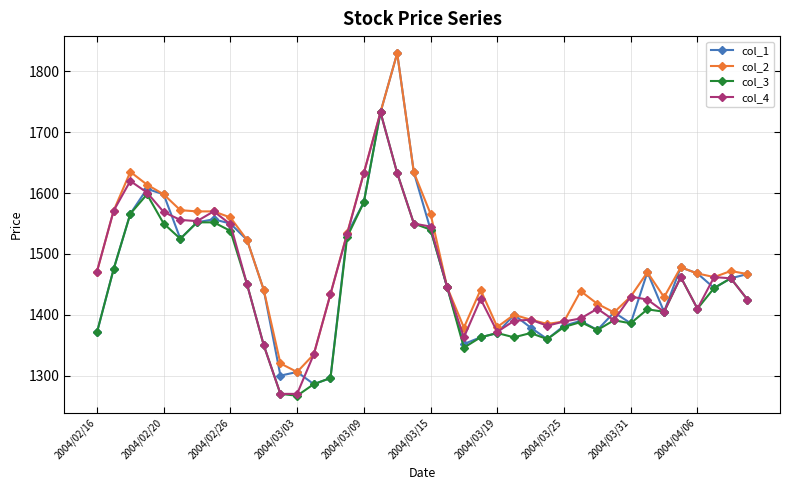

True or false: col_4 has more than 0 interior local peaks.

True